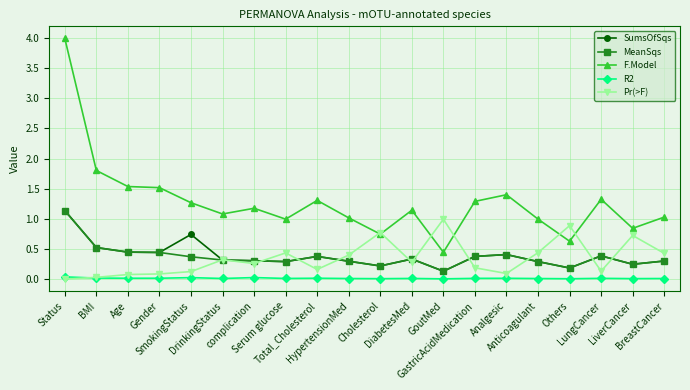

Which series has the largest range (max minus min)?

F.Model